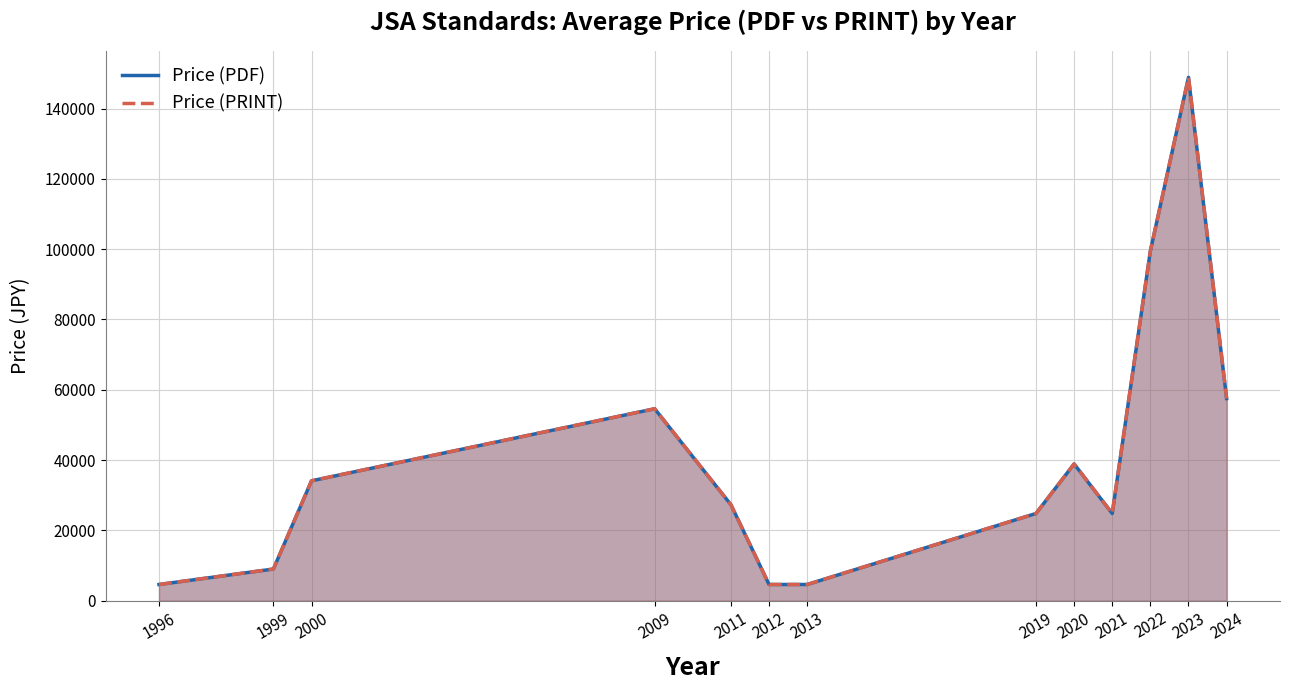

What is the value of the Price (PDF) point at the 7th from the left?

4600